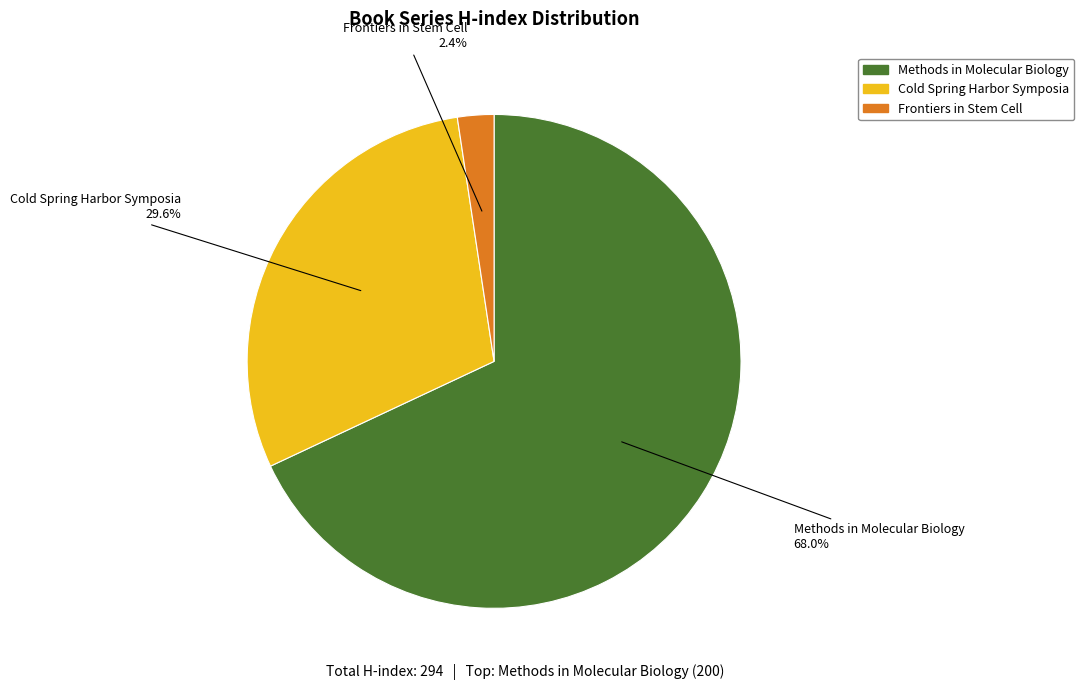

To the nearest percent, what portion does Cold Spring Harbor Symposia represent?

30%